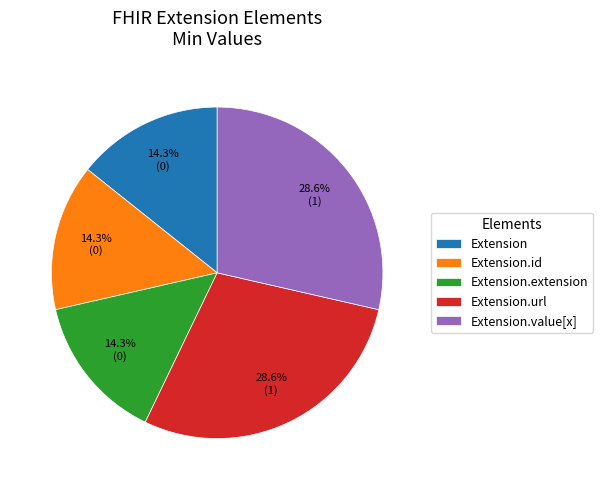

How many slices are in this pie chart?

5